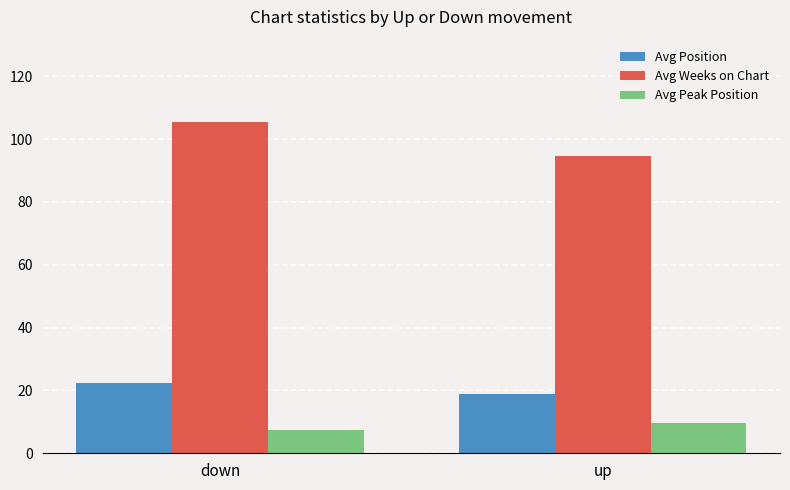

What is the value of the Avg Weeks on Chart bar at the 1st from the left?

105.3